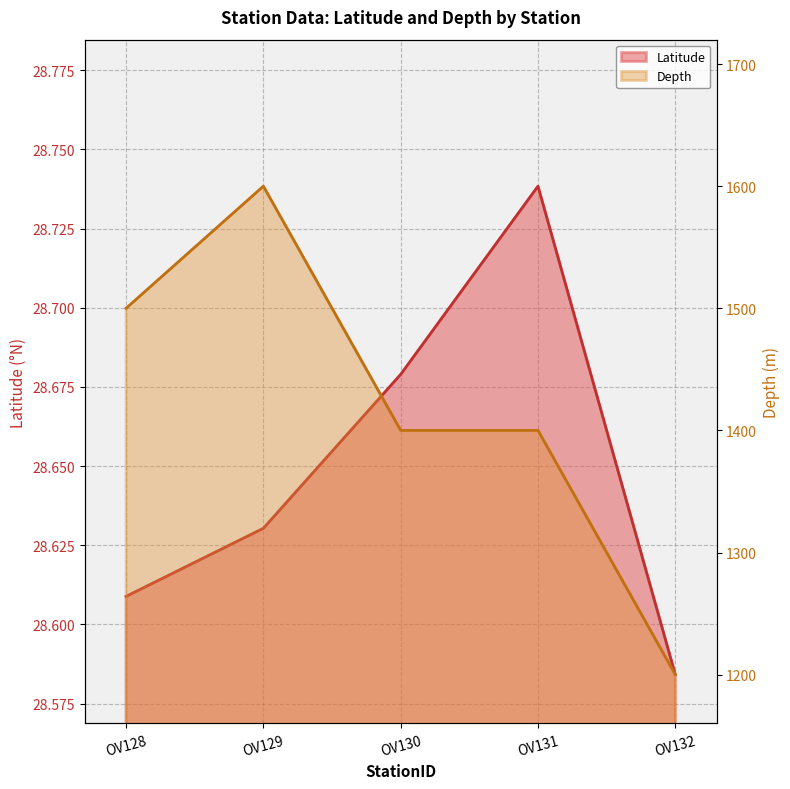

What is the value of the Latitude point at the 1st from the left?

28.6